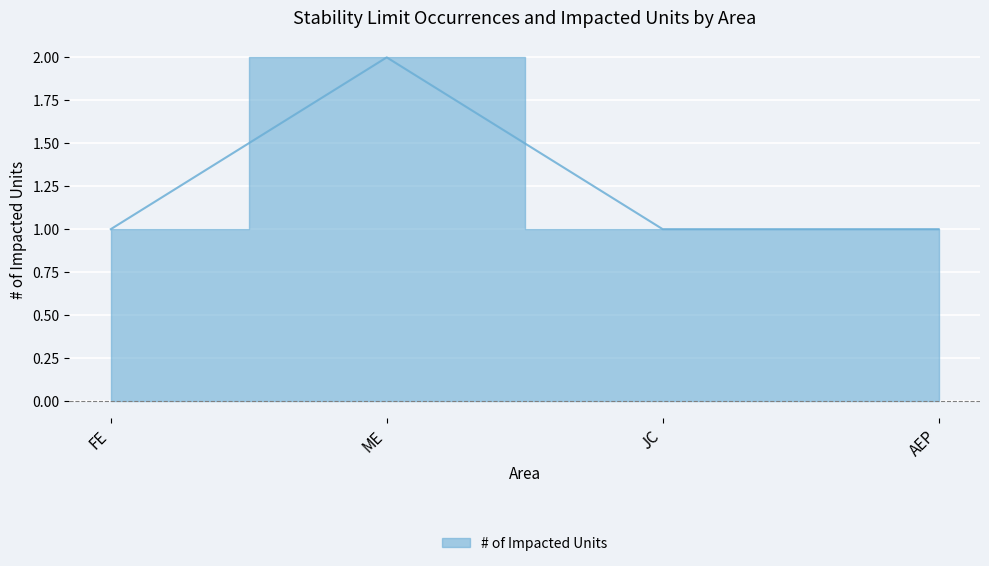

What is the label of the 3rd point from the left?

JC